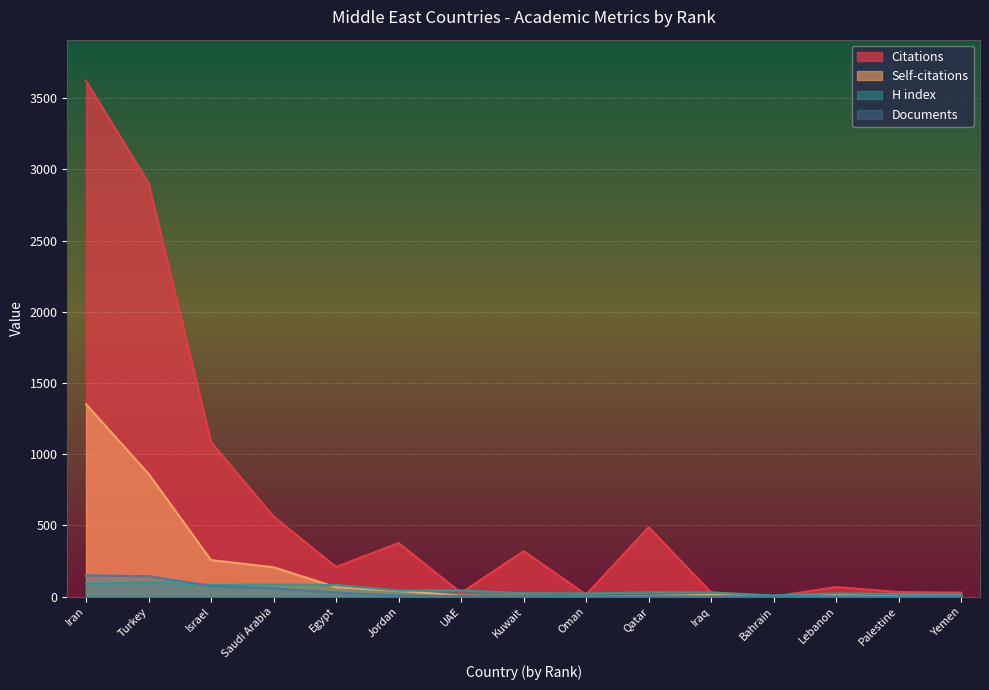

What is the average value of the H index series?

46